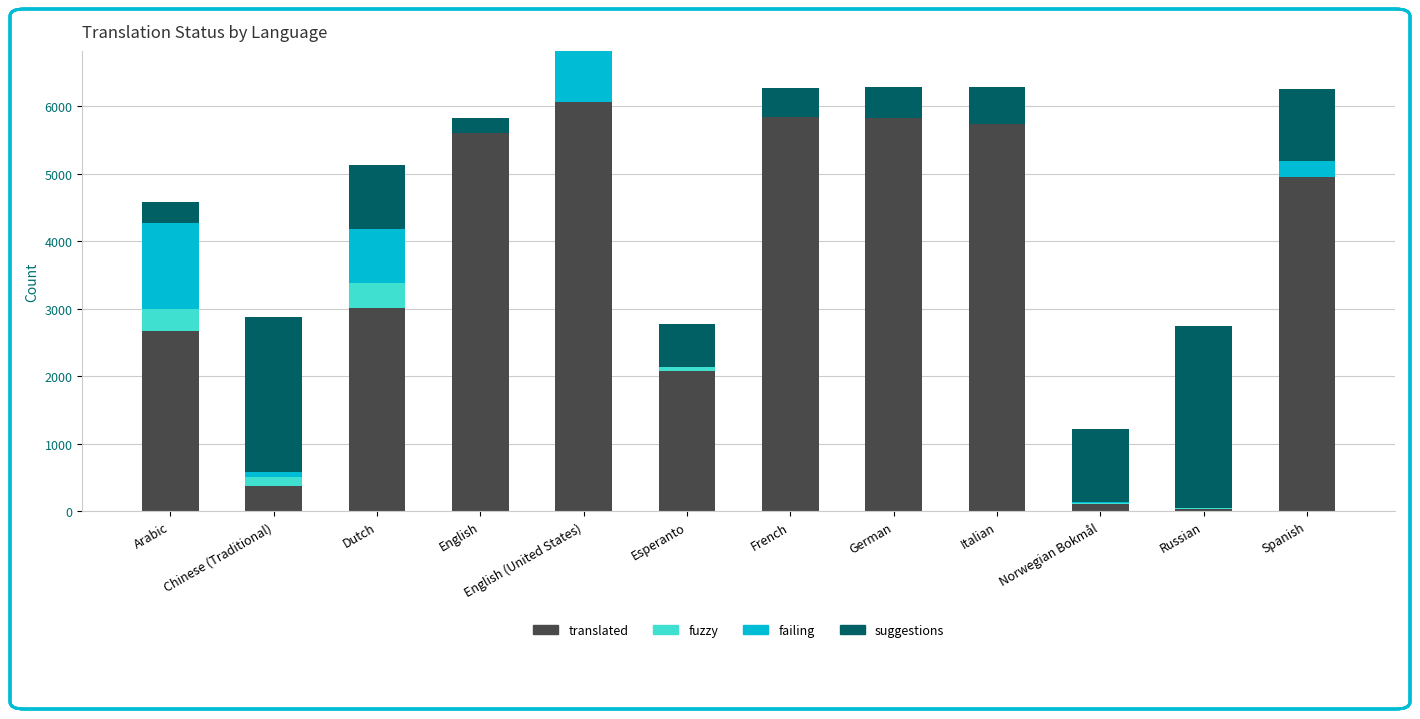

How many data points does each series have?

12